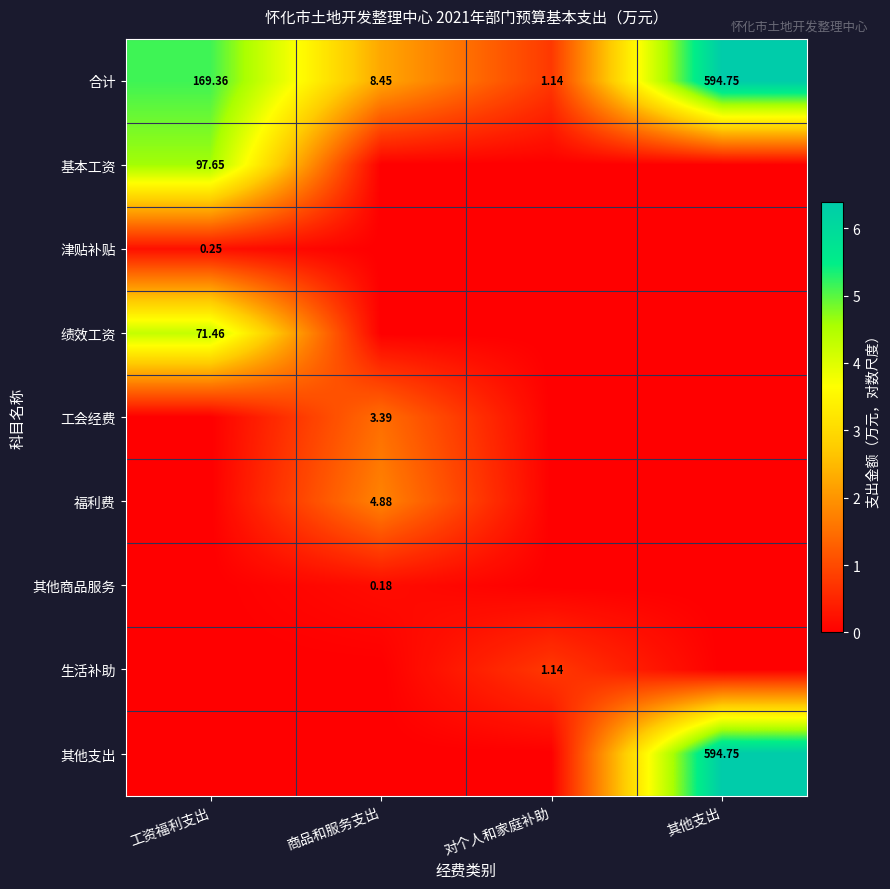

Rank the categories by 合计 value from highest to lowest.

其他支出, 工资福利支出, 商品和服务支出, 对个人和家庭补助